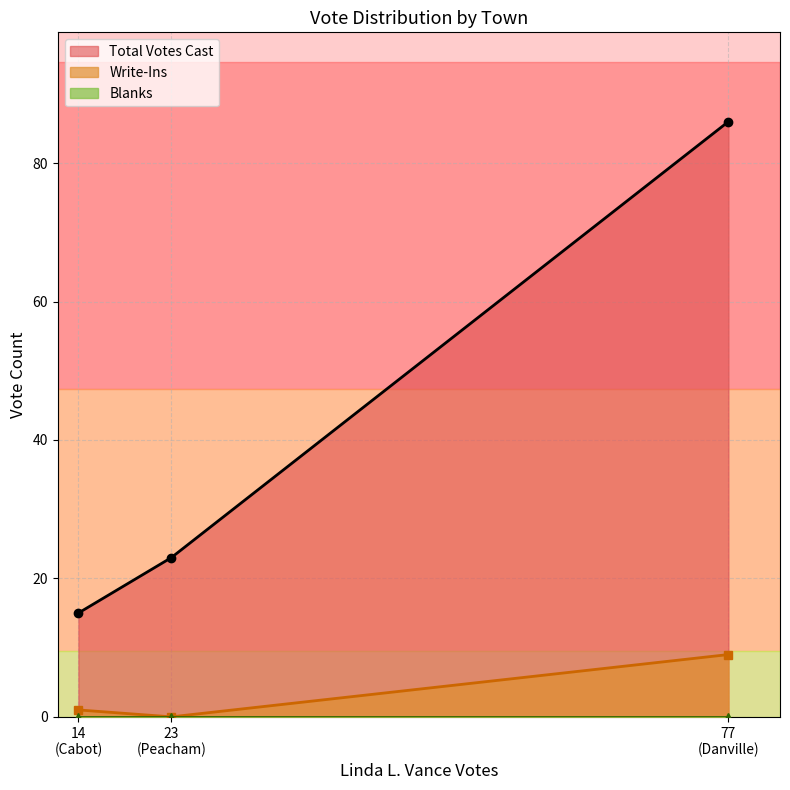

The value of Total Votes Cast at Peacham is 23. True or false?

True